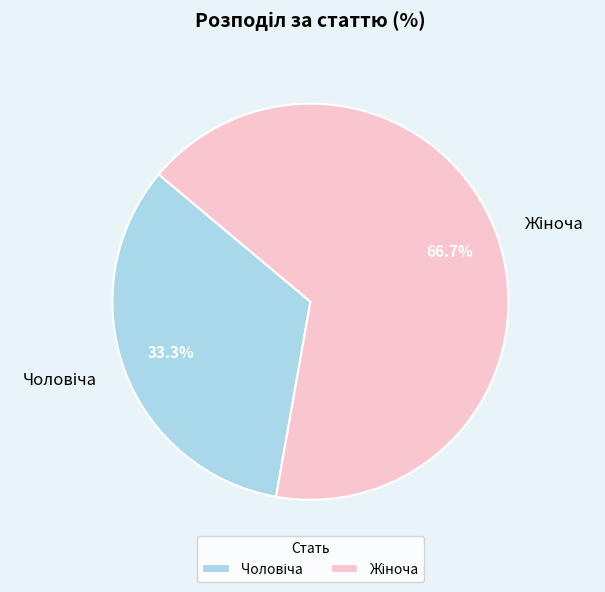

How many segments does this pie chart have?

2